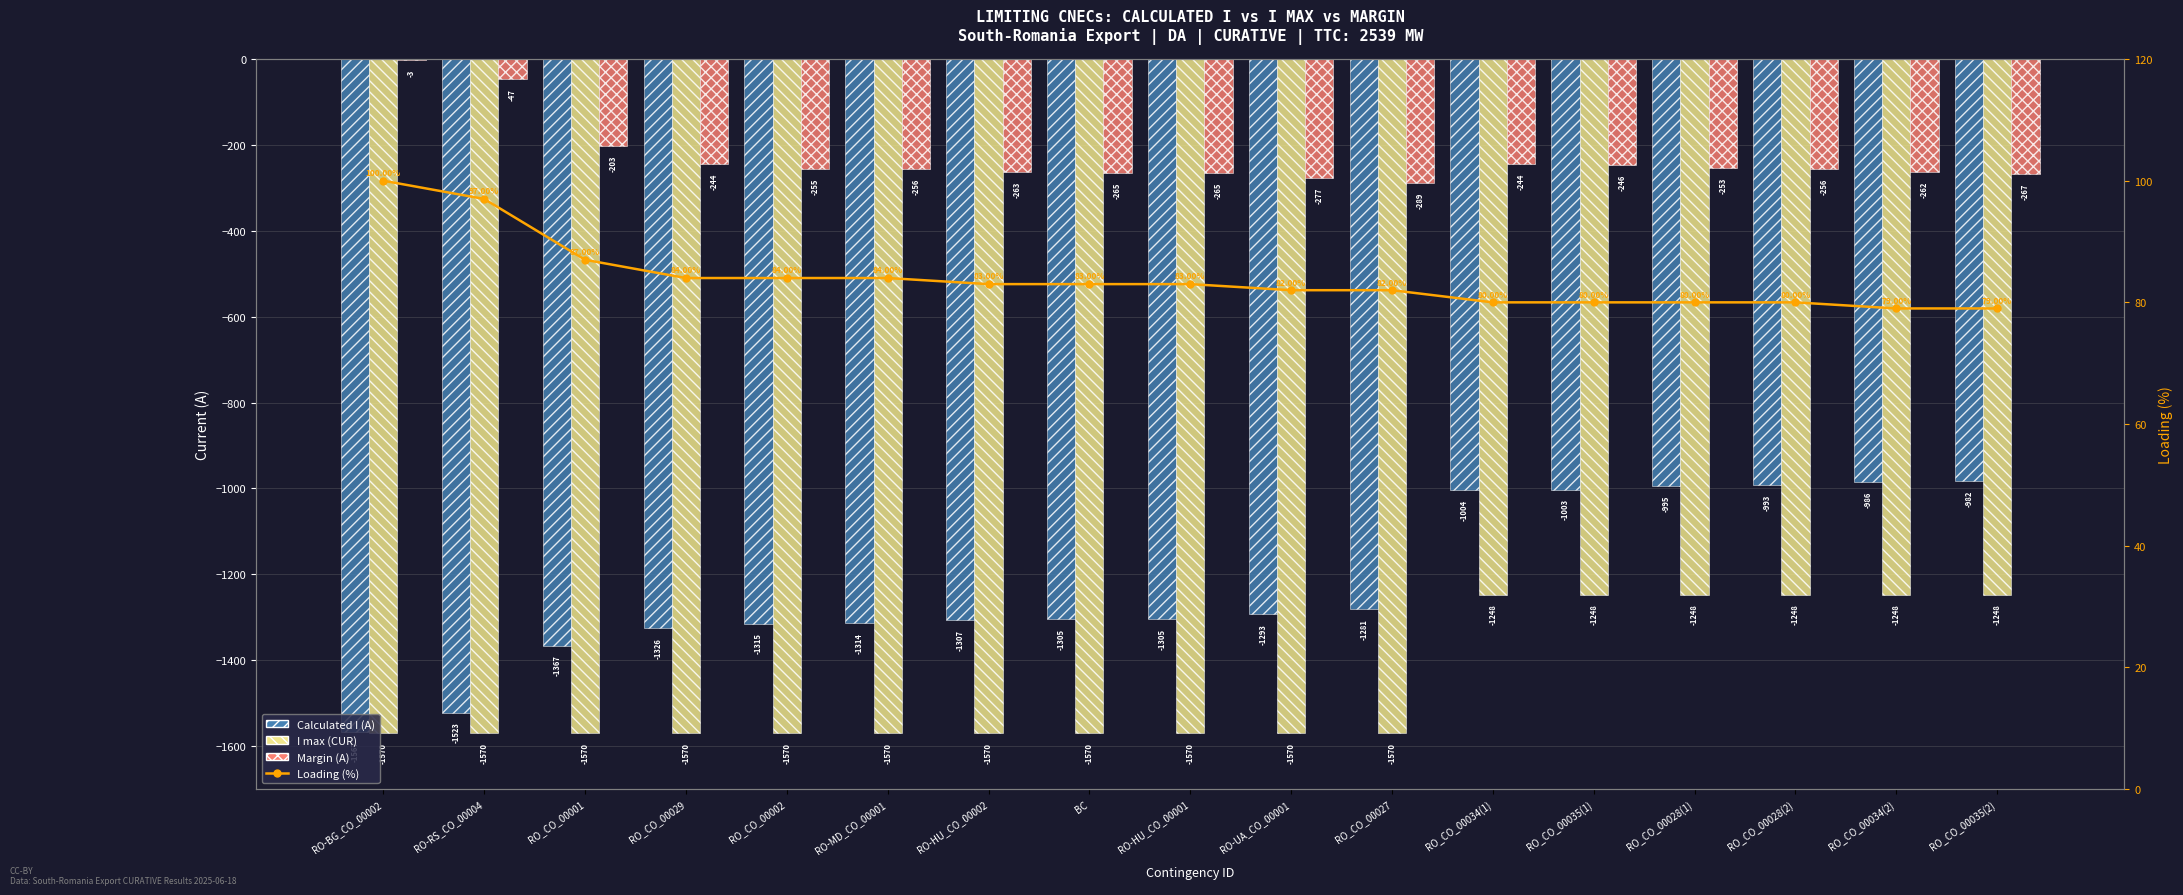

What position from the right is RO-MD_CO_00001?

12